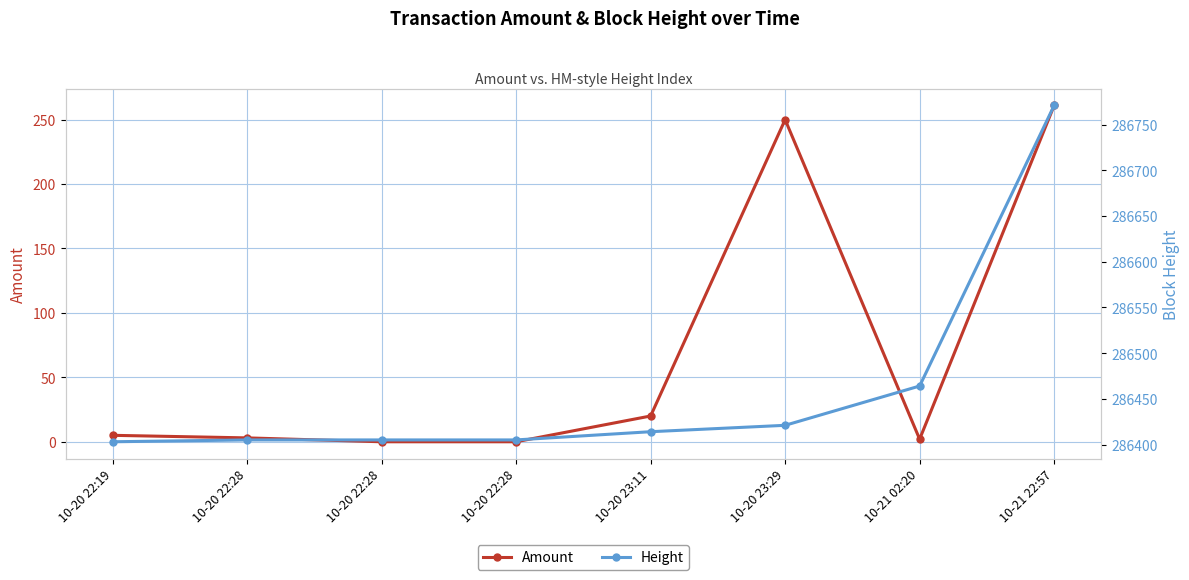

Reading left to right, list all the values displayed in this chart.

Amount: 5	3	0	0	20	250	2	261
Height: 286403	286405	286405	286405	286414	286421	286464	286771